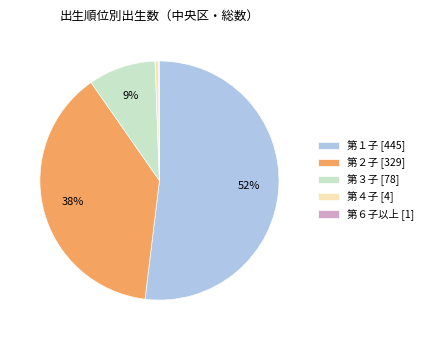

To the nearest percent, what is the difference between the 第４子 [4] and 第３子 [78] slice percentages?

9%